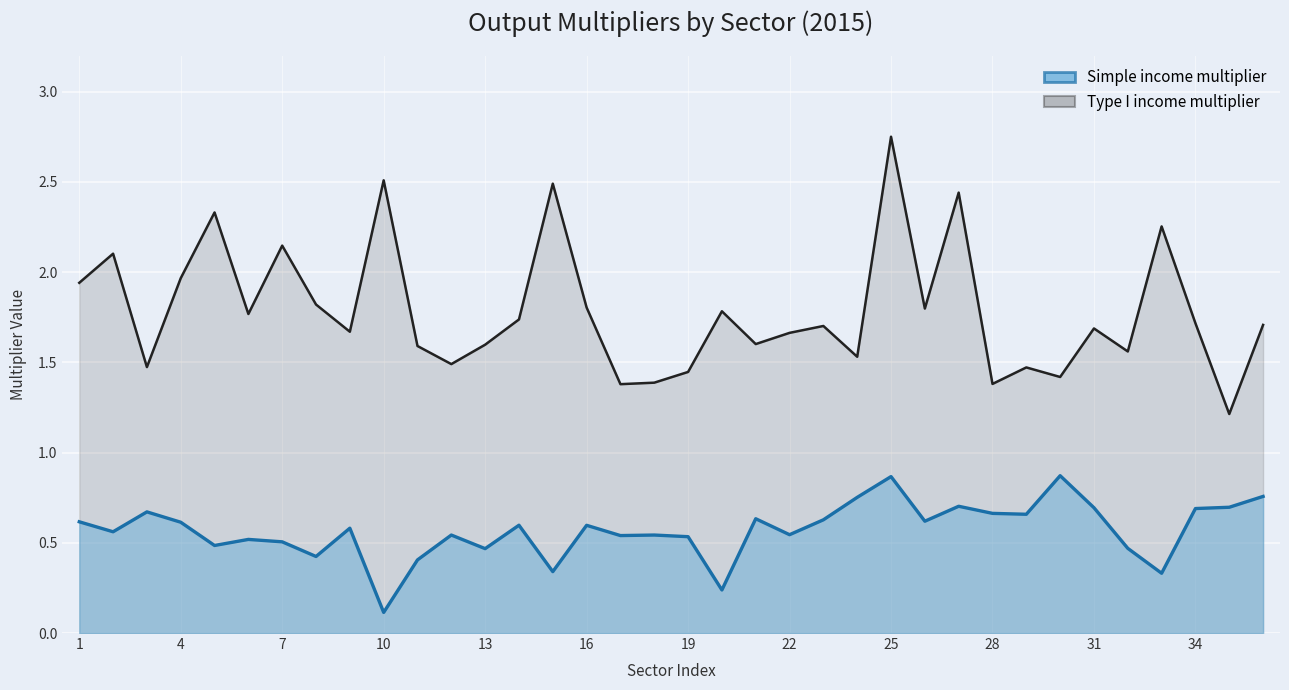

What is the spread (max minus min) of values at 32?

1.1